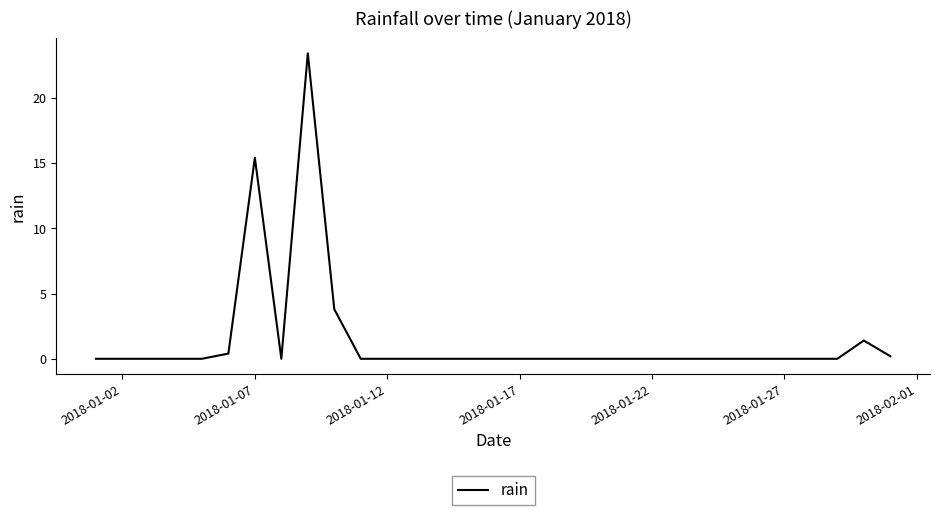

What is the greatest value displayed?

23.4